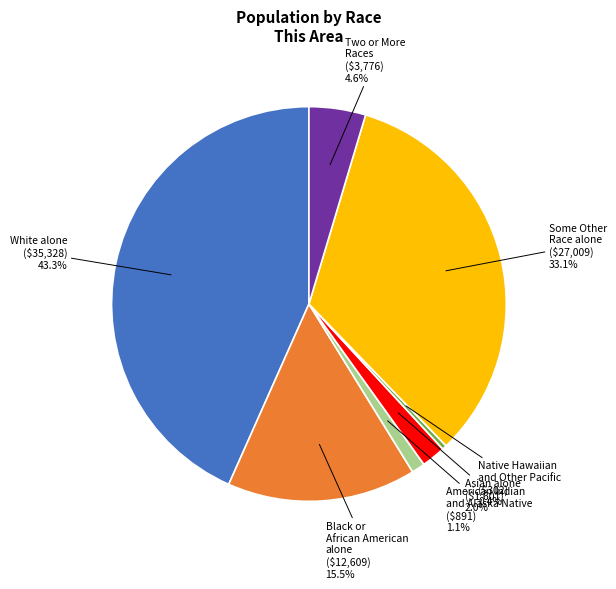

Does any single category account for the majority?

No